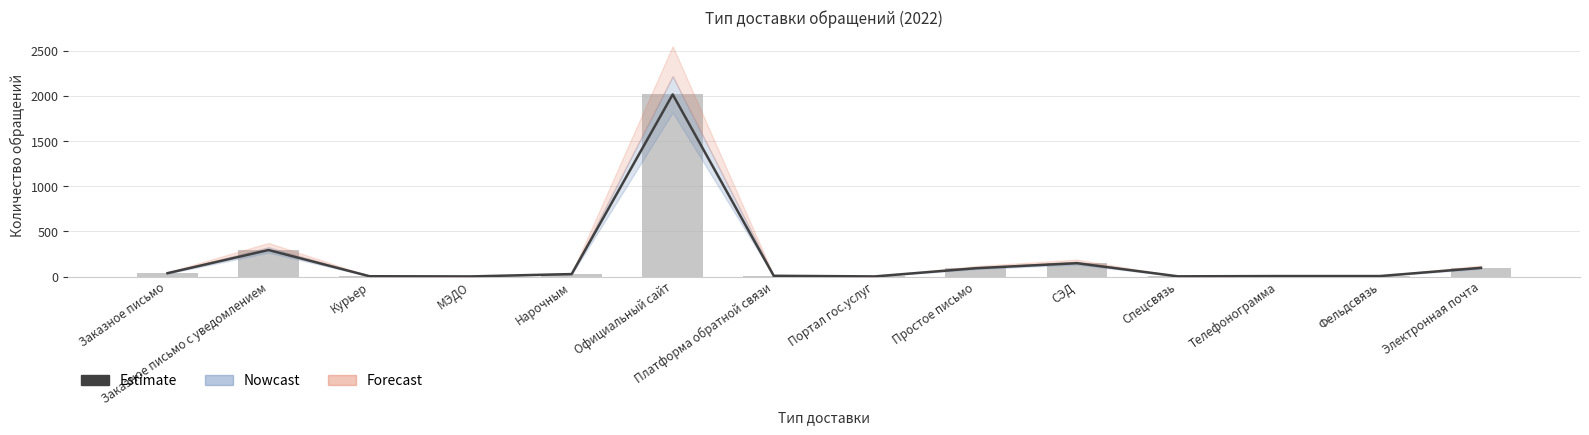

What is the difference between the maximum and minimum values?

2020